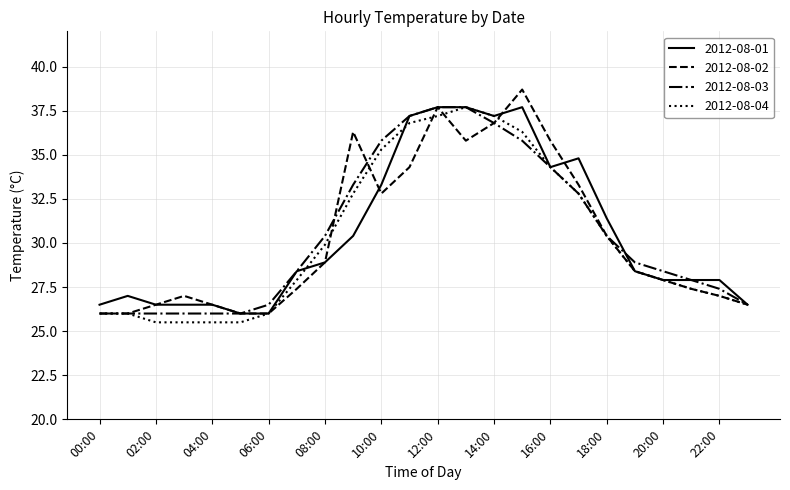

What is the lowest value of the 2012-08-04 series?

25.5